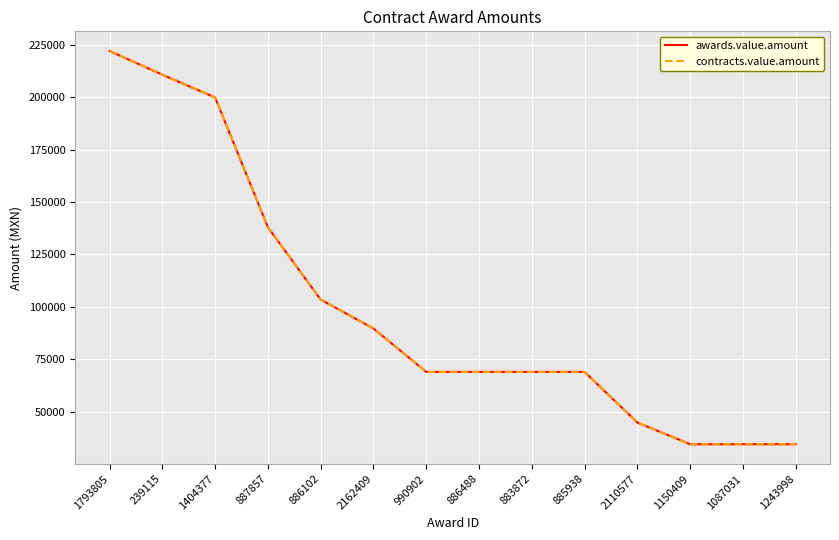

Does the chart display data point markers on the line(s)?

No